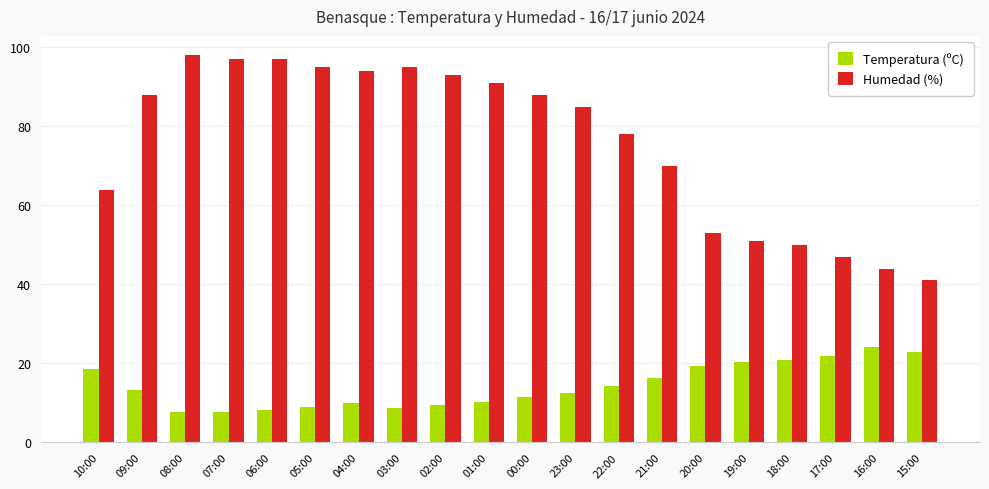

What is the difference between the second highest and second lowest values in the Temperatura (ºC) series?

15.0